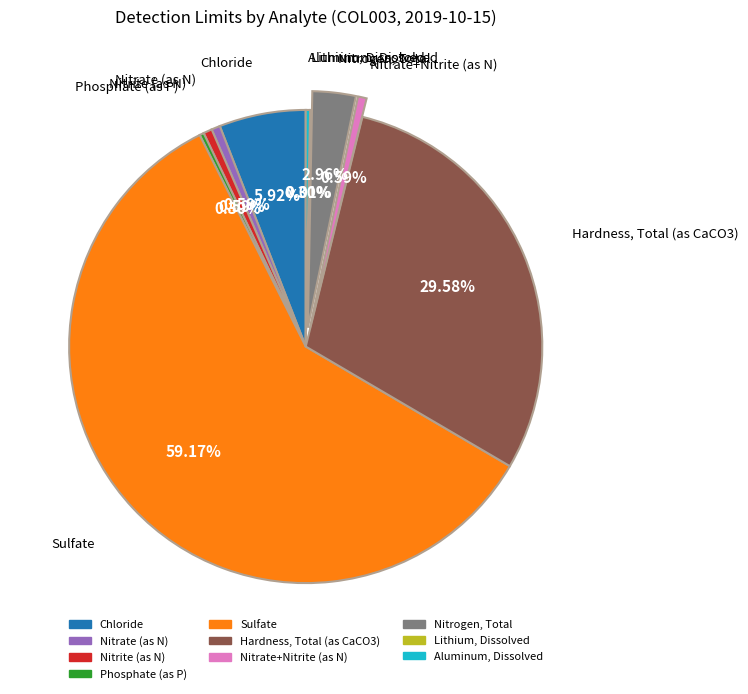

Combined, do Nitrogen, Total and Sulfate account for over 50%?

Yes